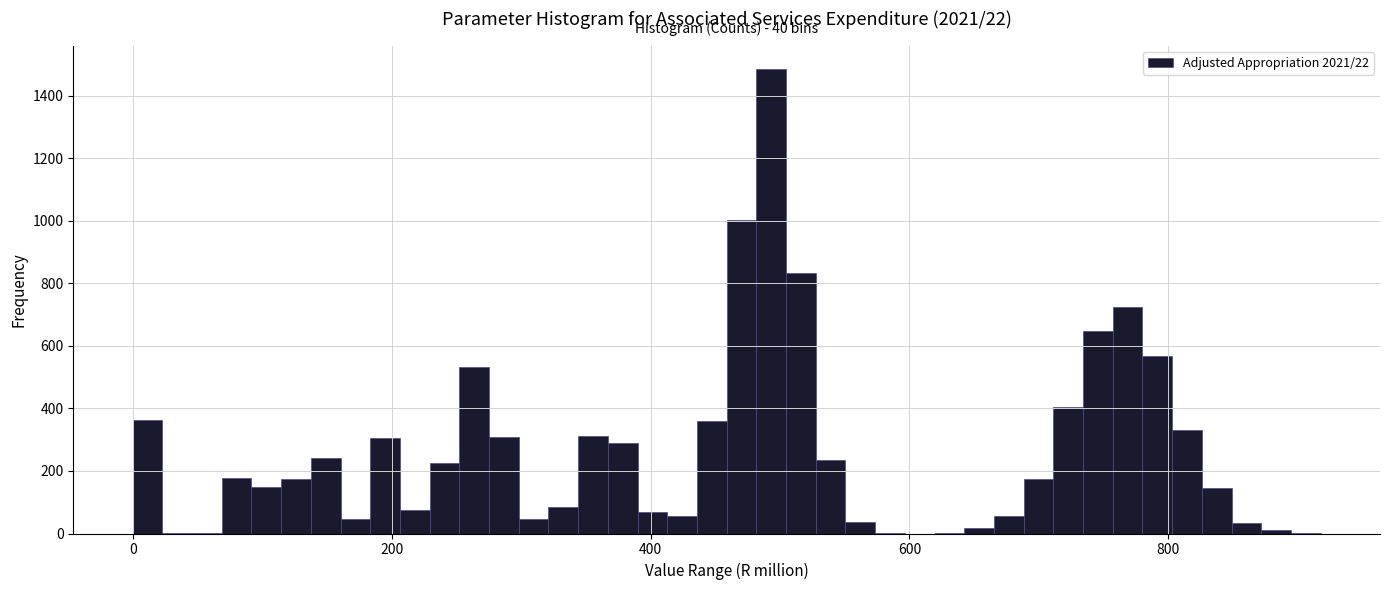

Around what value on the x-axis is the tallest bar? Give the approximate position of its centre, as read against the axis.

500